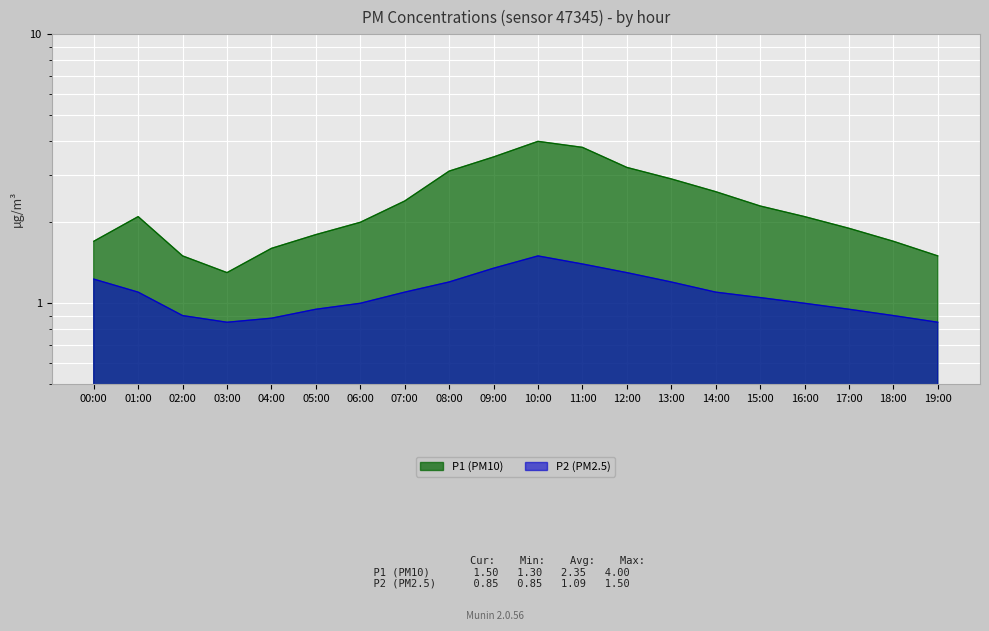

What is the difference between the second highest and second lowest values in the P2 series?

0.5